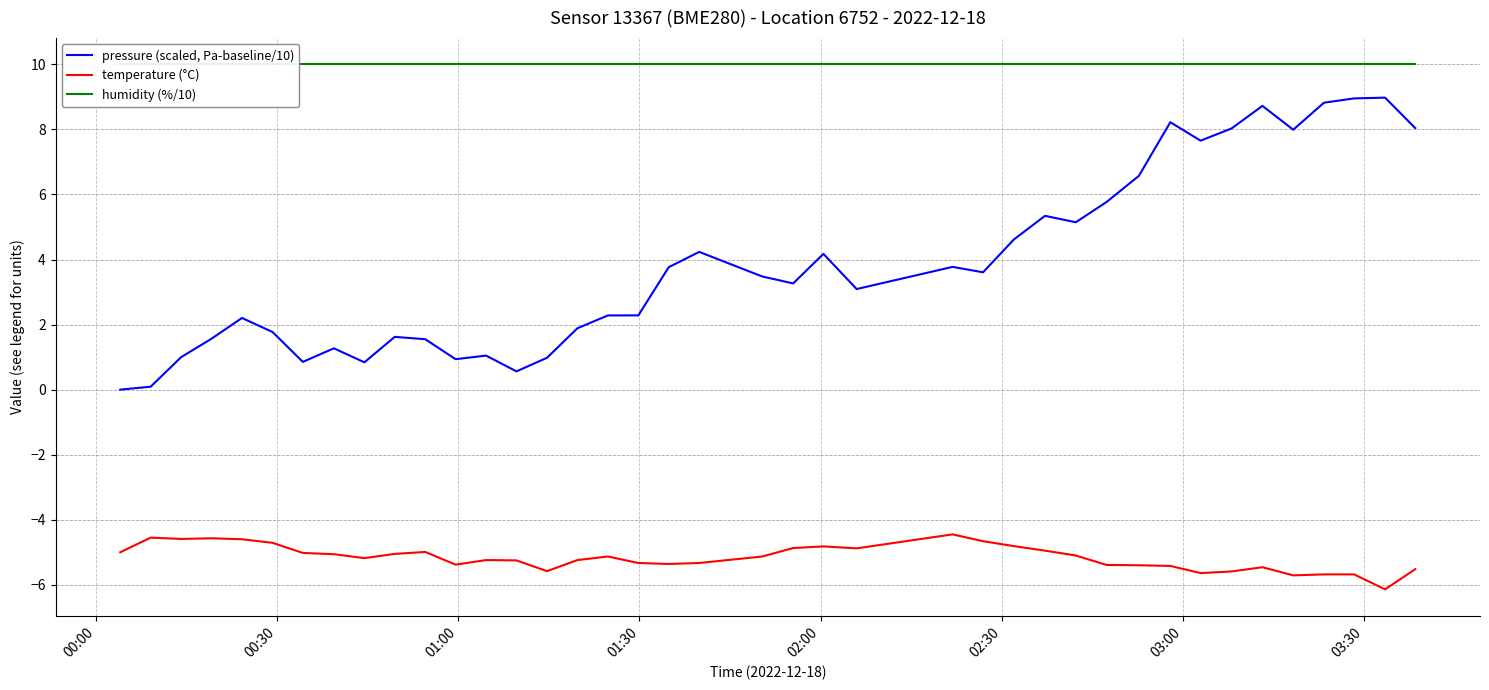

Reading right to left, transcribe all the data shown in this chart.

pressure (scaled, Pa-baseline/10): 8.0	9.0	9.0	8.8	8.0	8.7	8.0	7.7	8.2	6.6	5.8	5.1	5.3	4.6	3.6	3.8	3.1	4.2	3.3	3.5	4.2	3.8	2.3	2.3	1.9	1.0	0.6	1.0	0.9	1.6	1.6	0.8	1.3	0.9	1.8	2.2	1.6	1.0	0.1	0.0
temperature (°C): -5.5	-6.1	-5.7	-5.7	-5.7	-5.5	-5.6	-5.6	-5.4	-5.4	-5.4	-5.1	-5.0	-4.8	-4.7	-4.5	-4.9	-4.8	-4.9	-5.1	-5.3	-5.4	-5.3	-5.1	-5.2	-5.6	-5.2	-5.2	-5.4	-5.0	-5.0	-5.2	-5.1	-5.0	-4.7	-4.6	-4.6	-4.6	-4.5	-5.0
humidity (%/10): 10.0	10.0	10.0	10.0	10.0	10.0	10.0	10.0	10.0	10.0	10.0	10.0	10.0	10.0	10.0	10.0	10.0	10.0	10.0	10.0	10.0	10.0	10.0	10.0	10.0	10.0	10.0	10.0	10.0	10.0	10.0	10.0	10.0	10.0	10.0	10.0	10.0	10.0	10.0	10.0